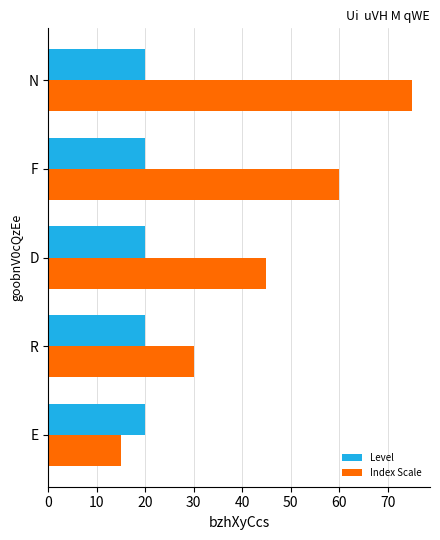

Which series has the widest spread of values?

Index Scale